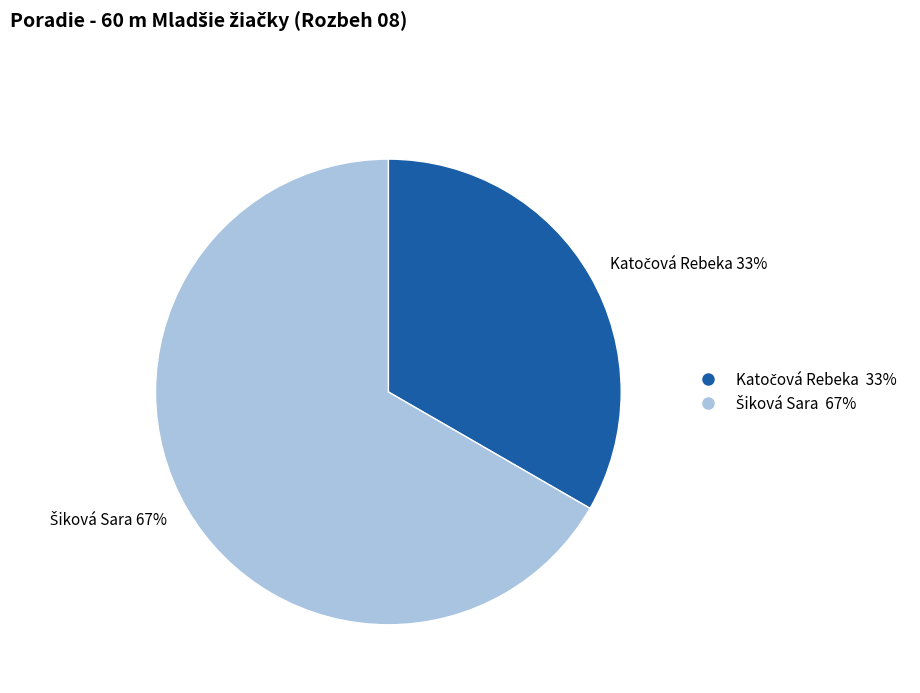

To the nearest percent, what is the average slice percentage?

50%